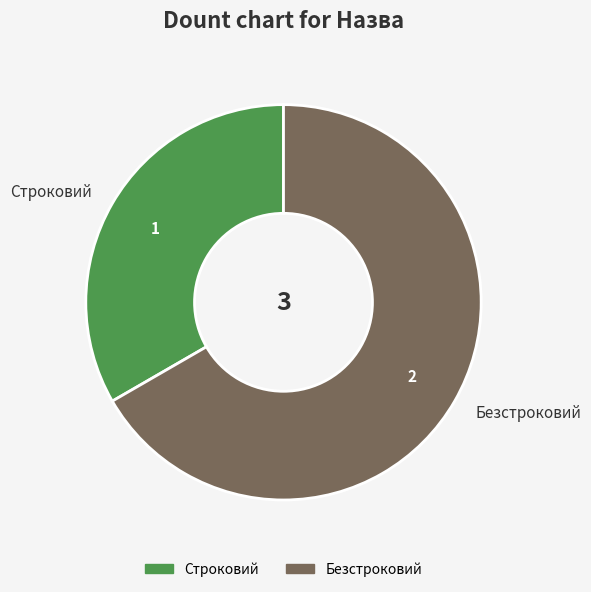

How many slices are in this pie chart?

2